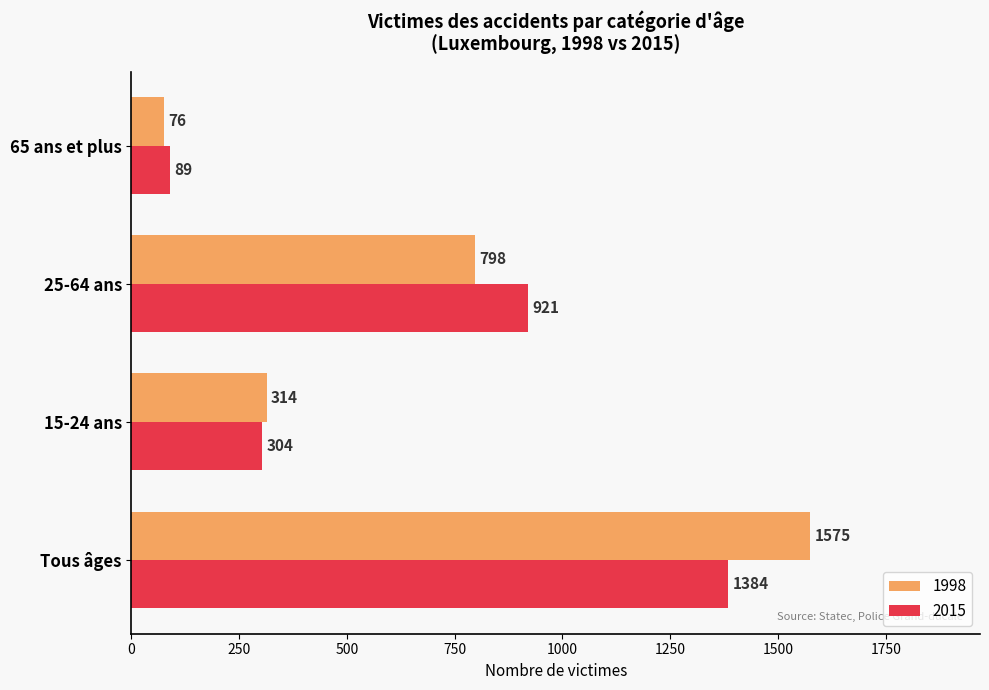

What is the total value across all series at 25-64 ans?

1719